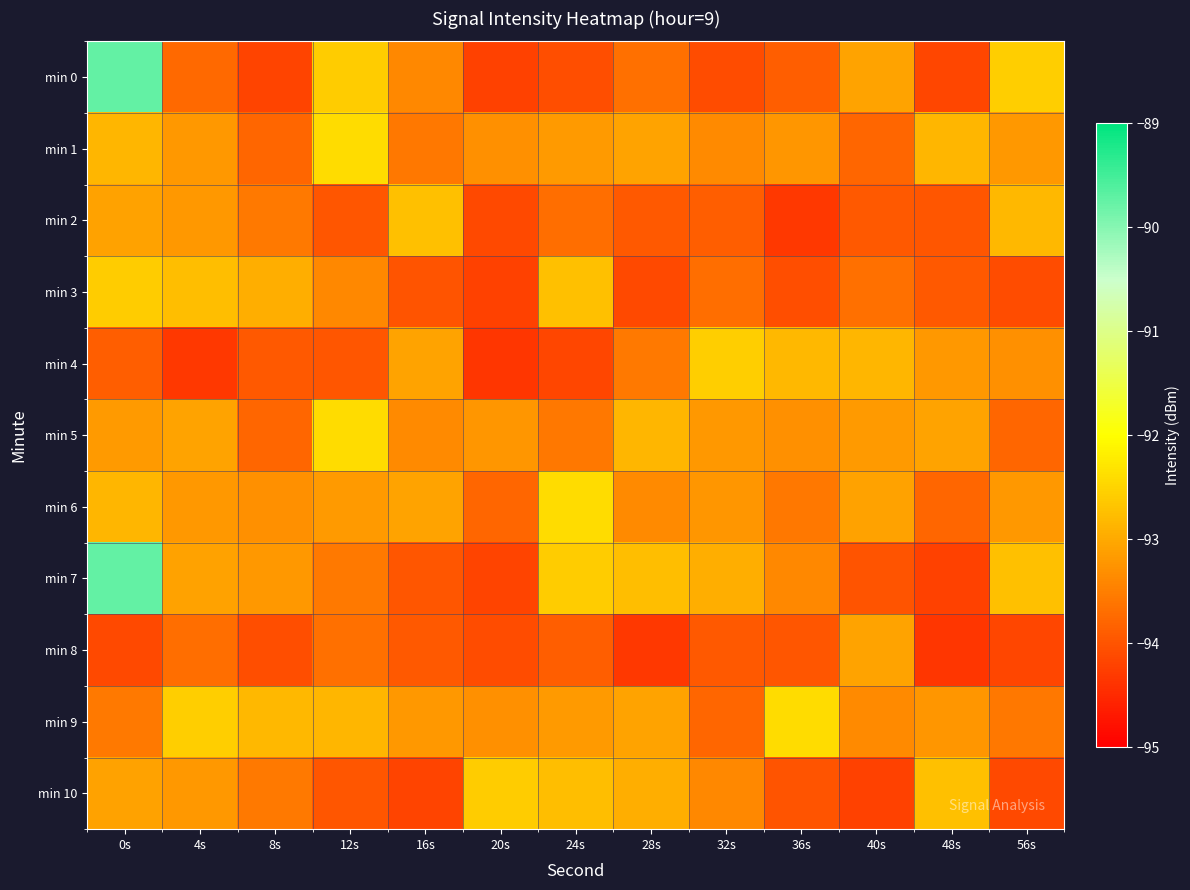

Reading right to left, transcribe all the data shown in this chart.

min 0: 56s=-92.6	48s=-94.2	40s=-93.1	36s=-93.9	32s=-94.1	28s=-93.7	24s=-94.1	20s=-94.2	16s=-93.4	12s=-92.6	8s=-94.2	4s=-93.8	0s=-89.7
min 1: 56s=-93.2	48s=-92.8	40s=-93.8	36s=-93.2	32s=-93.4	28s=-93.1	24s=-93.2	20s=-93.3	16s=-93.6	12s=-92.4	8s=-93.8	4s=-93.2	0s=-92.8
min 2: 56s=-92.8	48s=-94.0	40s=-93.9	36s=-94.3	32s=-93.9	28s=-93.9	24s=-93.7	20s=-94.1	16s=-92.7	12s=-94.0	8s=-93.6	4s=-93.2	0s=-93.1
min 3: 56s=-94.1	48s=-93.9	40s=-93.7	36s=-94.1	32s=-93.7	28s=-94.1	24s=-92.7	20s=-94.2	16s=-94.0	12s=-93.4	8s=-93.0	4s=-92.8	0s=-92.6
min 4: 56s=-93.3	48s=-93.2	40s=-92.8	36s=-92.8	32s=-92.6	28s=-93.5	24s=-94.2	20s=-94.3	16s=-93.1	12s=-94.0	8s=-93.9	4s=-94.3	0s=-93.9
min 5: 56s=-93.8	48s=-93.1	40s=-93.2	36s=-93.3	32s=-93.2	28s=-92.8	24s=-93.6	20s=-93.2	16s=-93.4	12s=-92.4	8s=-93.8	4s=-93.1	0s=-93.2
min 6: 56s=-93.2	48s=-93.8	40s=-93.1	36s=-93.6	32s=-93.2	28s=-93.4	24s=-92.4	20s=-93.8	16s=-93.1	12s=-93.2	8s=-93.3	4s=-93.2	0s=-92.8
min 7: 56s=-92.7	48s=-94.2	40s=-94.0	36s=-93.4	32s=-93.0	28s=-92.8	24s=-92.6	20s=-94.2	16s=-94.0	12s=-93.6	8s=-93.2	4s=-93.1	0s=-89.7
min 8: 56s=-94.2	48s=-94.3	40s=-93.1	36s=-94.0	32s=-93.9	28s=-94.3	24s=-93.9	20s=-94.1	16s=-93.9	12s=-93.7	8s=-94.1	4s=-93.7	0s=-94.1
min 9: 56s=-93.6	48s=-93.2	40s=-93.4	36s=-92.4	32s=-93.8	28s=-93.1	24s=-93.2	20s=-93.3	16s=-93.2	12s=-92.8	8s=-92.8	4s=-92.6	0s=-93.5
min 10: 56s=-94.1	48s=-92.7	40s=-94.2	36s=-94.0	32s=-93.4	28s=-93.0	24s=-92.8	20s=-92.6	16s=-94.2	12s=-94.0	8s=-93.6	4s=-93.2	0s=-93.1